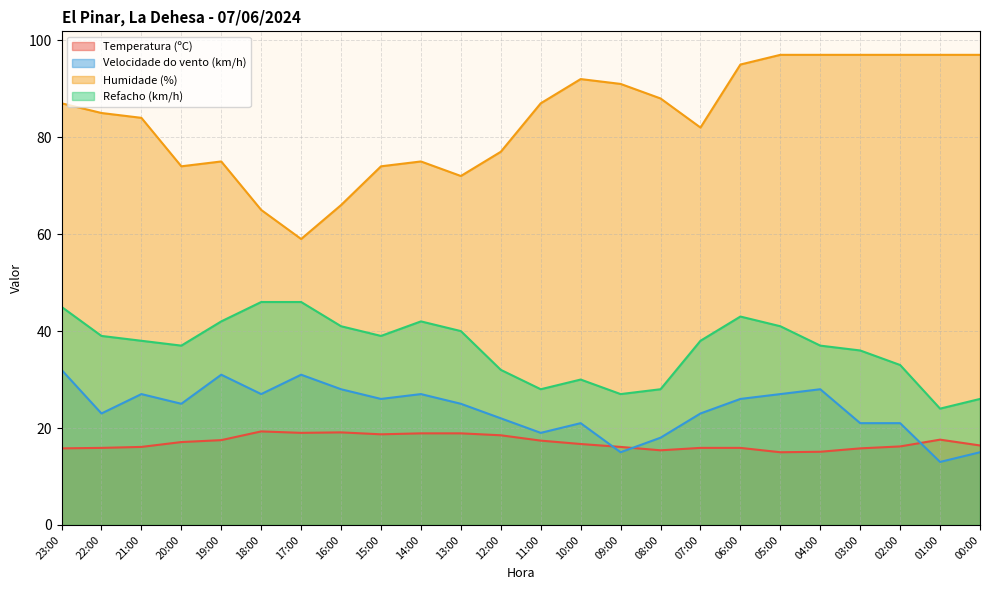

How many series are shown in this chart?

4